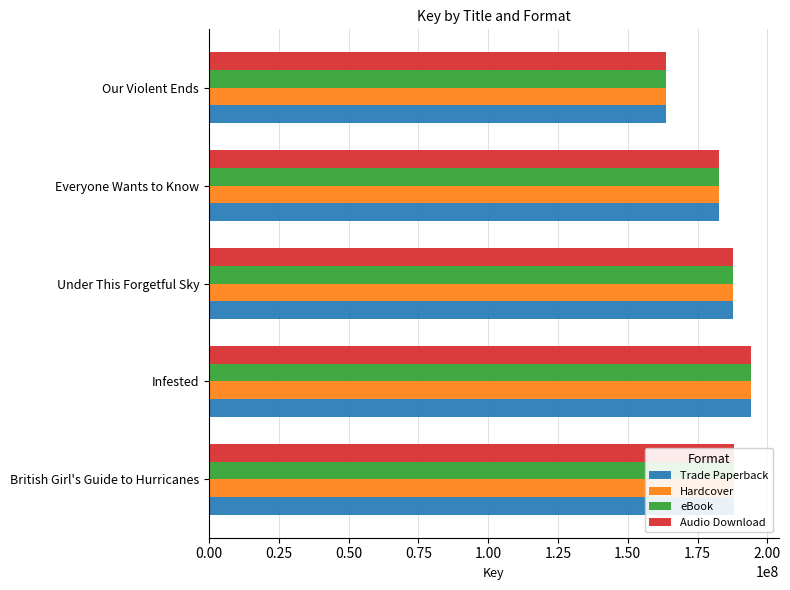

What is the smallest value displayed?

163828222